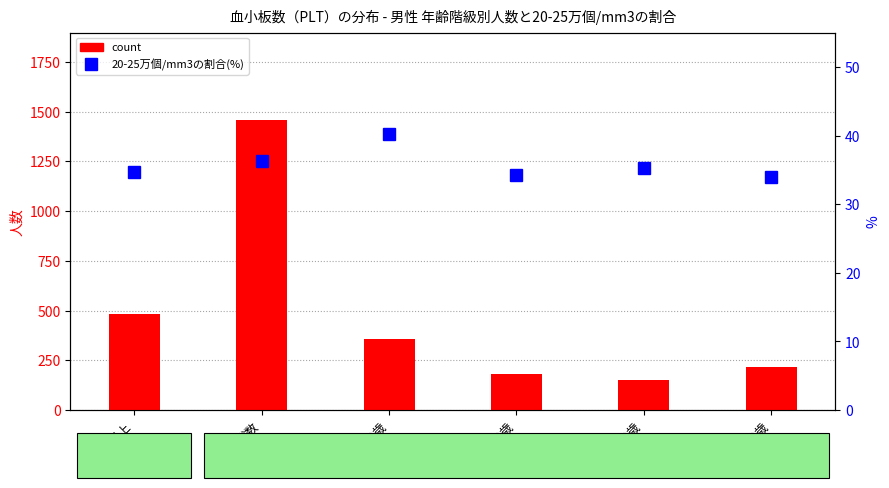

Which label corresponds to the largest value in the chart?

総数